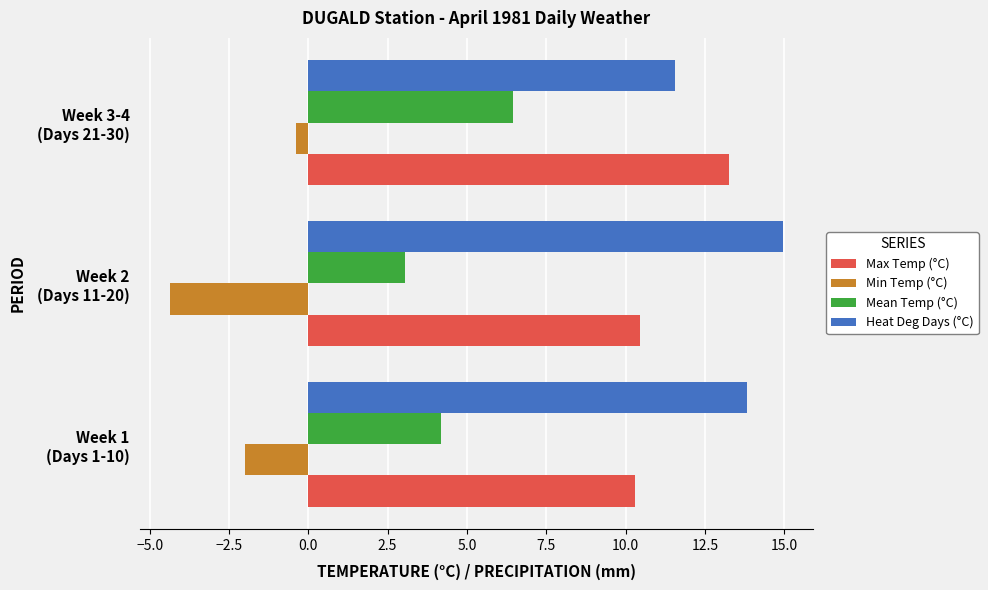

Which series has the largest total across all categories?

Heat Deg Days (°C)